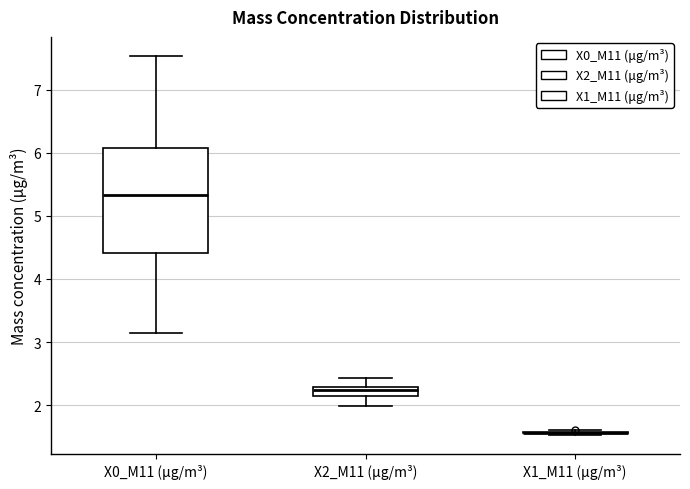

Where does the lower whisker of the box for X0_M11 (μg/m³) end on the y-axis? The values are not printed on the chart, so give them approximately, as read against the axis.

3.1